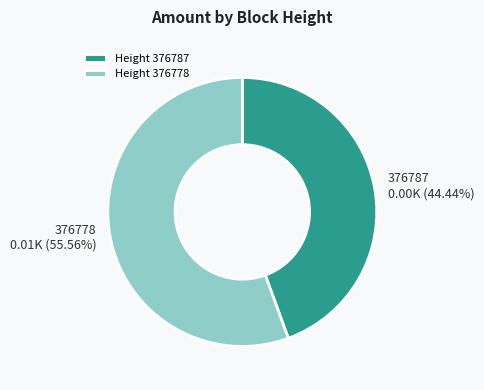

Which slice is the largest?

Height 376778